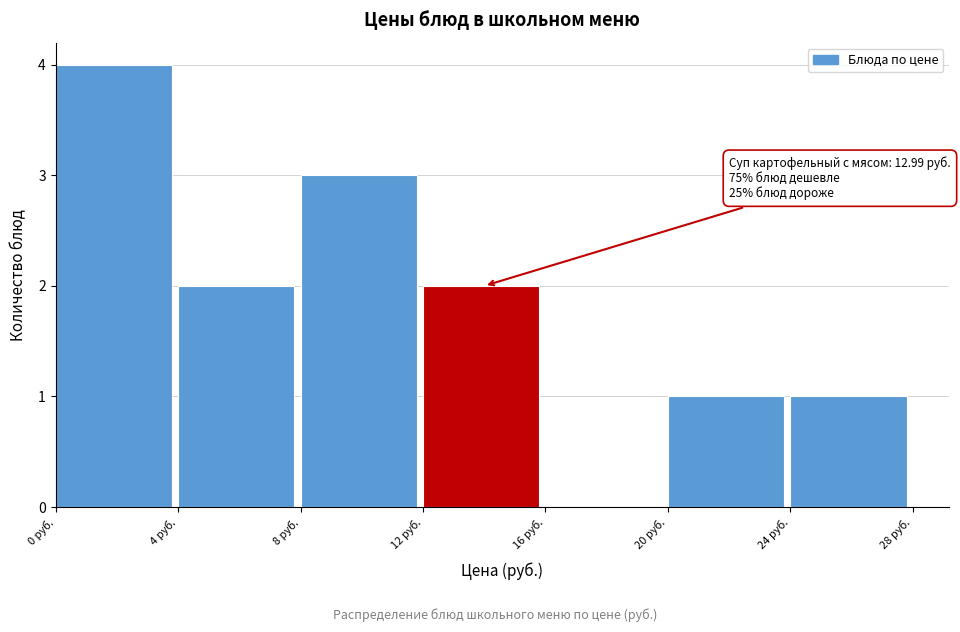

Which range on the x-axis has the tallest bar?

0 to 4